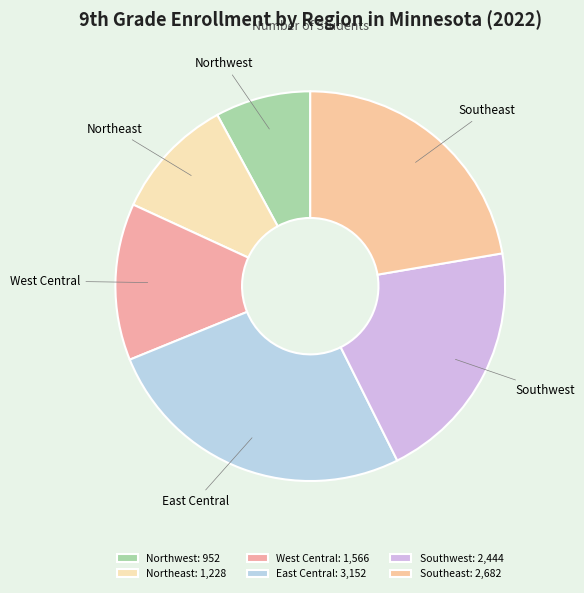

Between West Central and East Central, which is larger?

East Central